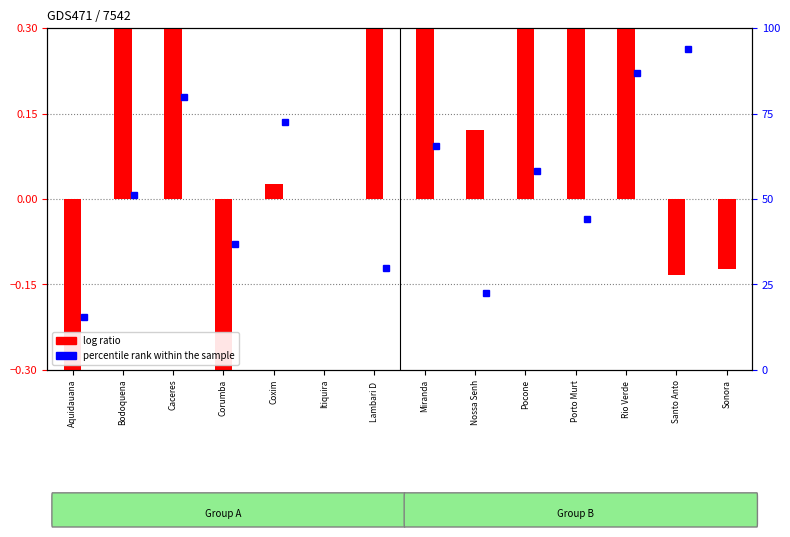

Reading left to right, list all the values displayed in this chart.

Aquidauana=-0.3	Bodoquena=0.3	Caceres=0.3	Corumba=-0.3	Coxim=0.0	Itiquira=0.0	Lambari D =0.3	Miranda=0.3	Nossa Senh=0.1	Pocone=0.3	Porto Murt=0.3	Rio Verde =0.3	Santo Anto=-0.1	Sonora=-0.1